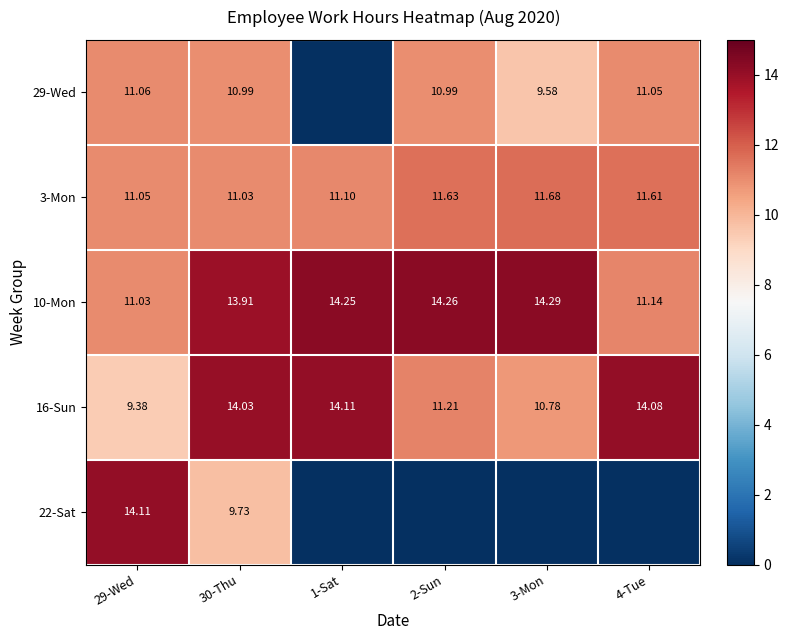

Is it true that 10-Mon equals 7.2 at 3-Mon?

False